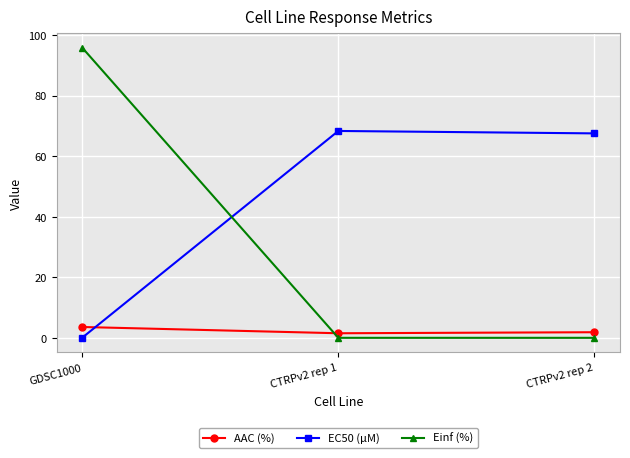

What is the sum of all EC50 (µM) values?

135.8